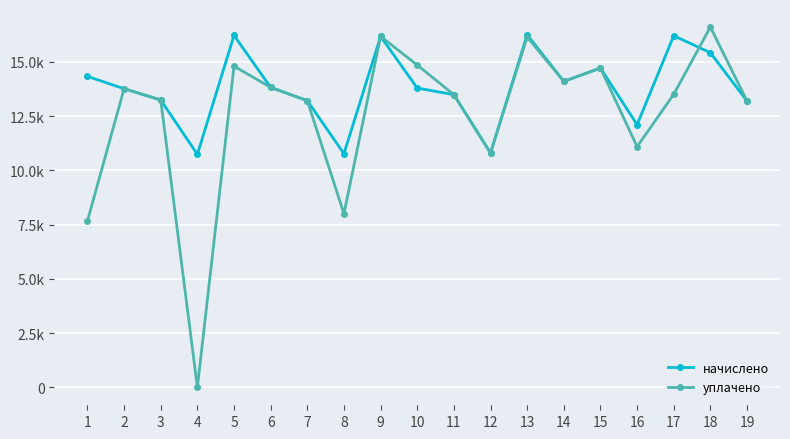

Does the chart have visible grid lines?

Yes